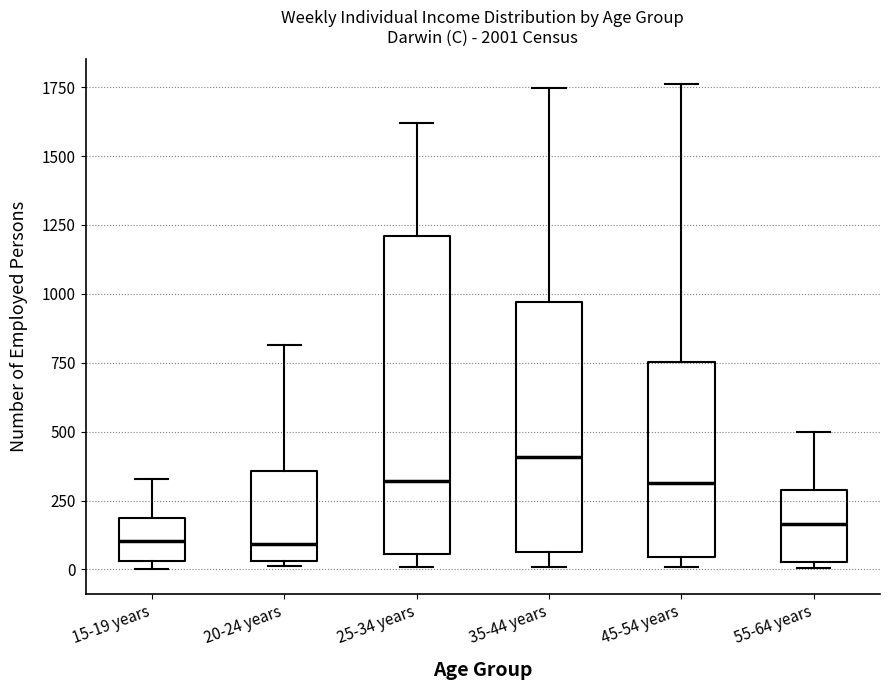

Where is the lower edge of the box for 15-19 years on the y-axis? The values are not printed on the chart, so give them approximately, as read against the axis.

50